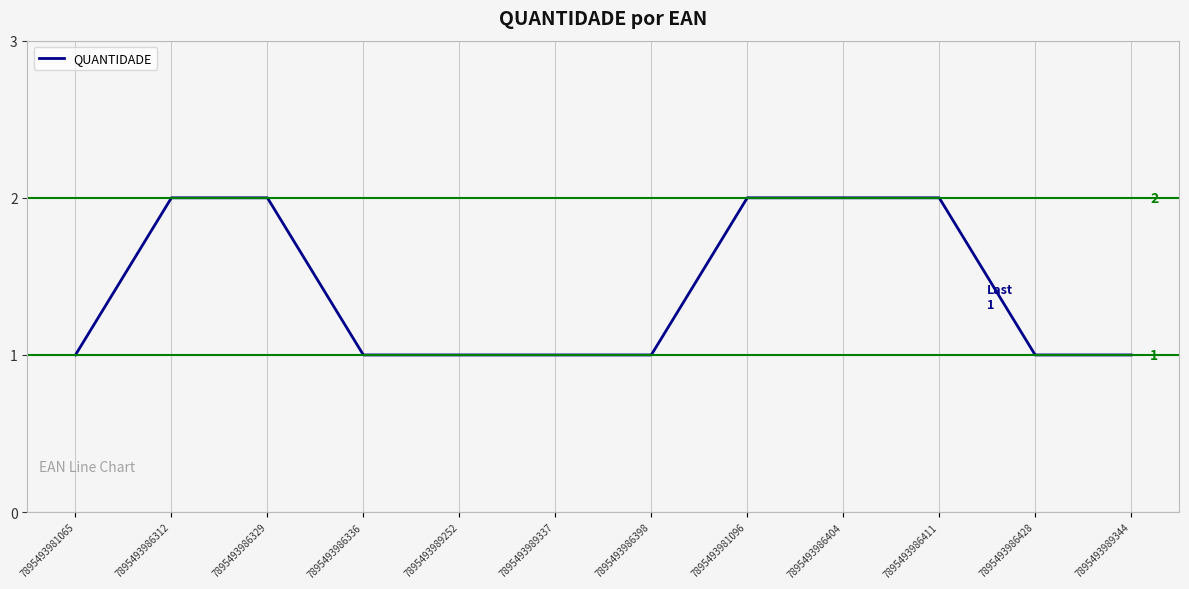

What position from the right is 7895493986428?

2